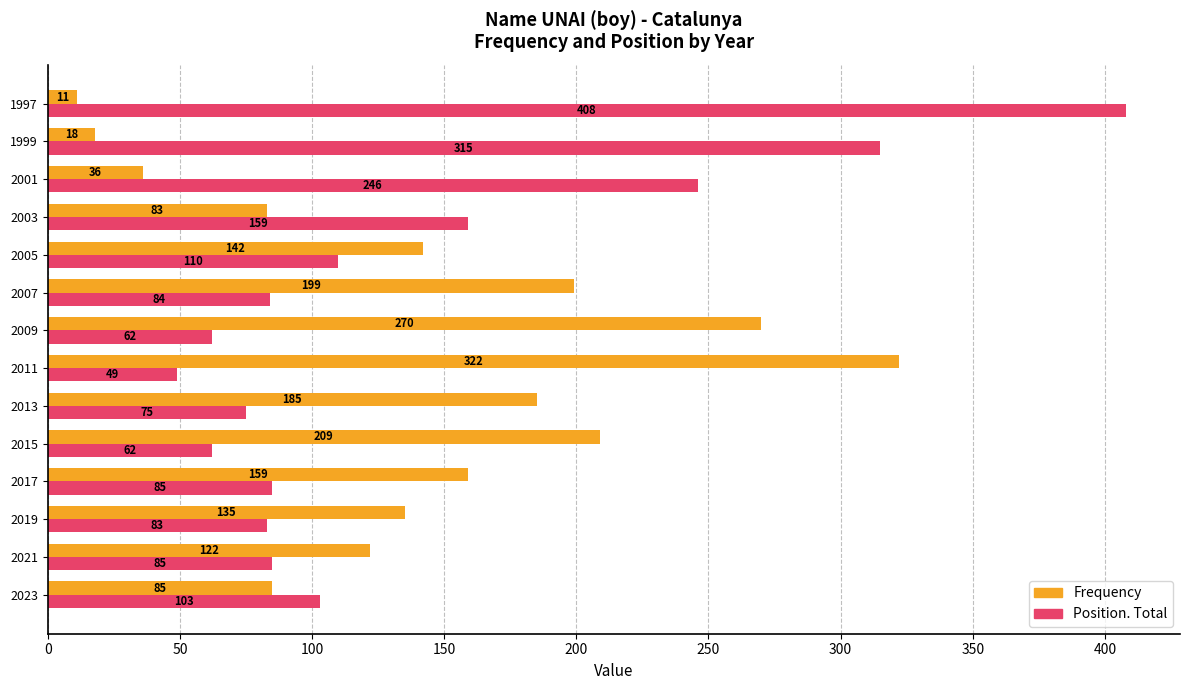

At which label does Position. Total reach its minimum?

2011